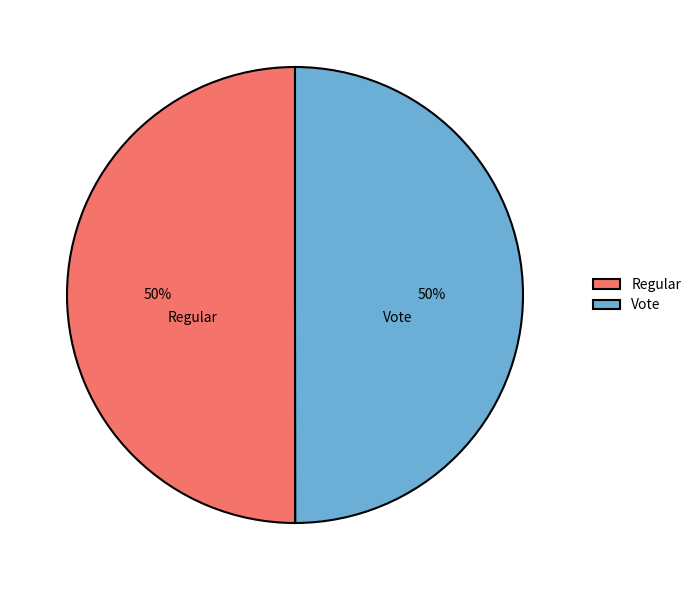

To the nearest percent, what percentage of the pie is Vote?

50%